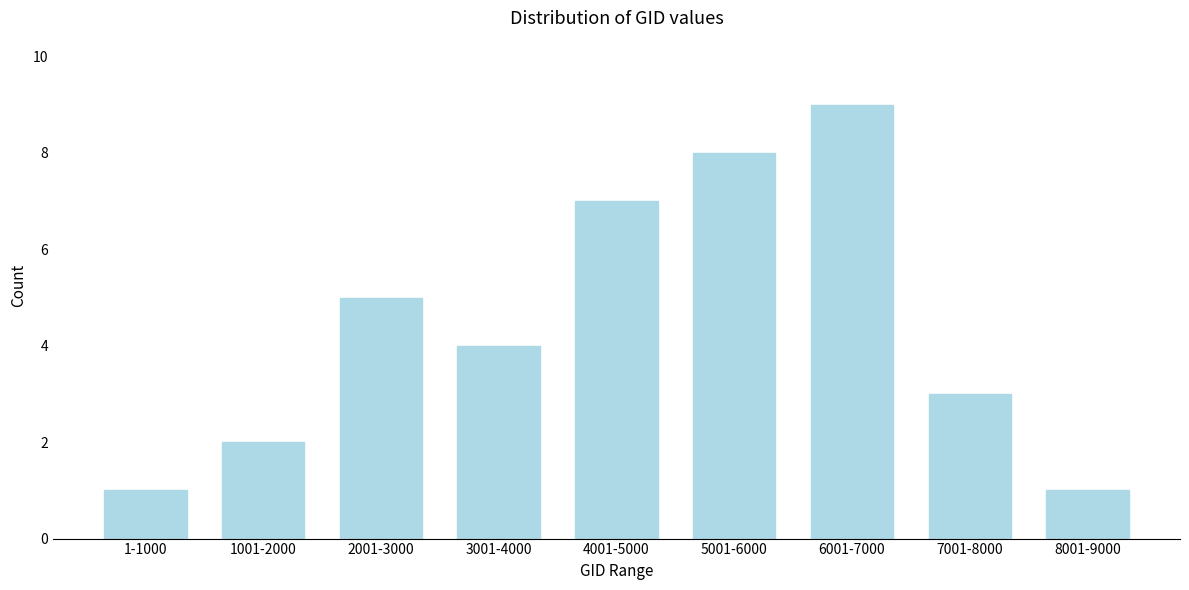

Reading right to left, what are all the values shown in this chart?

8001-9000=1	7001-8000=3	6001-7000=9	5001-6000=8	4001-5000=7	3001-4000=4	2001-3000=5	1001-2000=2	1-1000=1